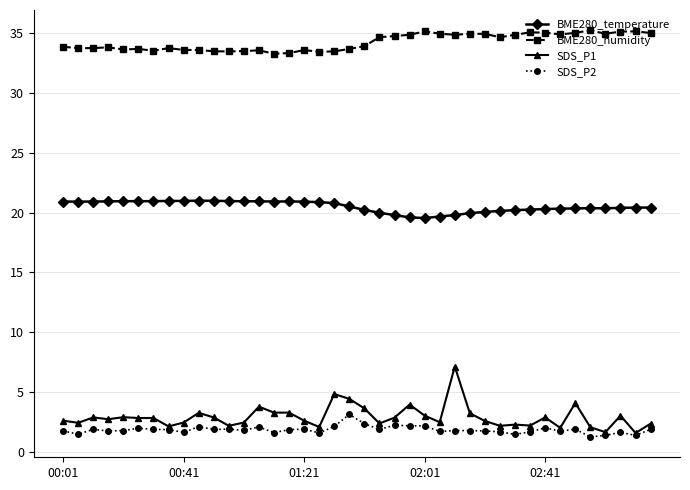

List the series in order of their peak value, highest first.

BME280_humidity, BME280_temperature, SDS_P1, SDS_P2